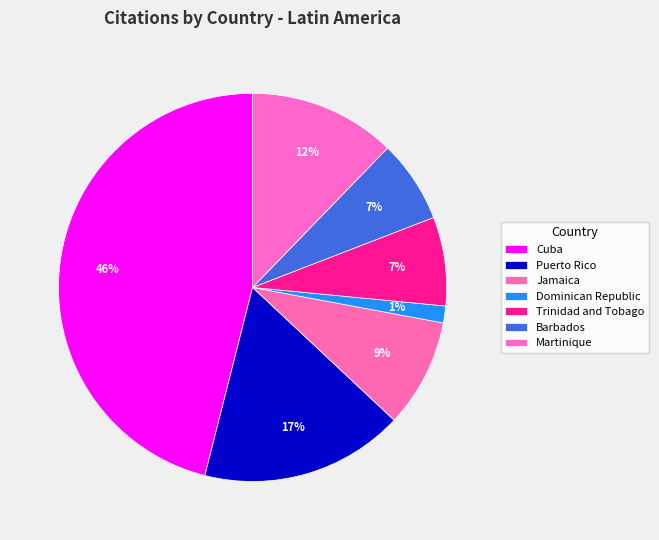

Combined, do Cuba and Trinidad and Tobago account for over 50%?

Yes